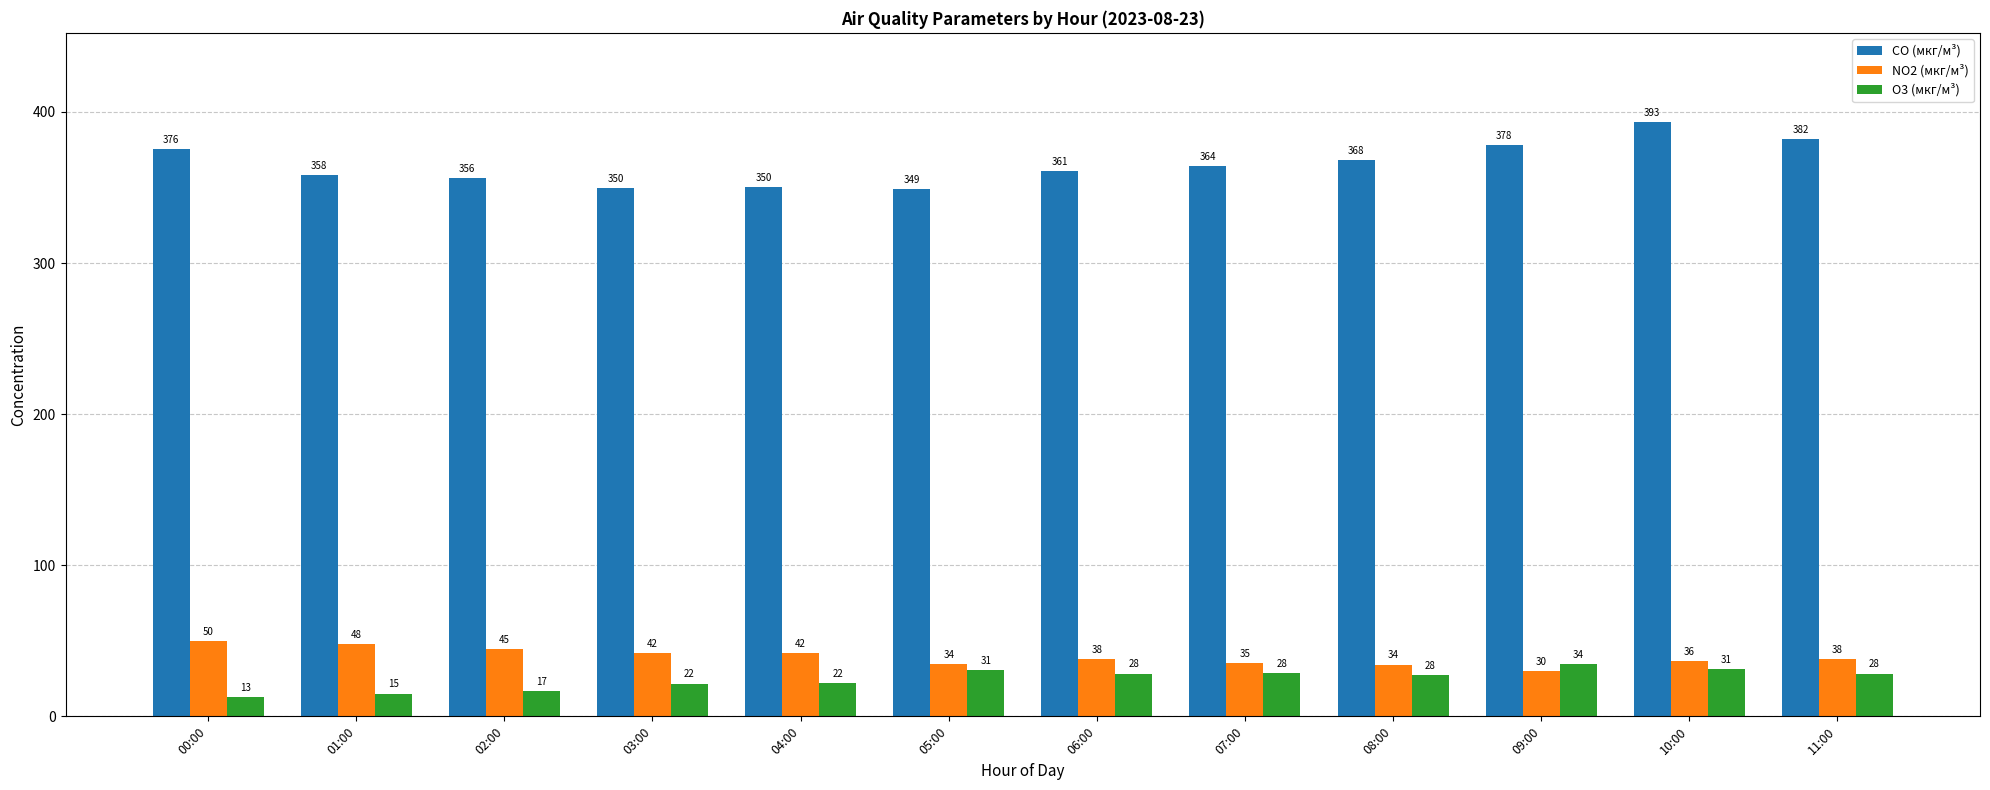

At which label is CO (мкг/м³) closest to 371?

08:00